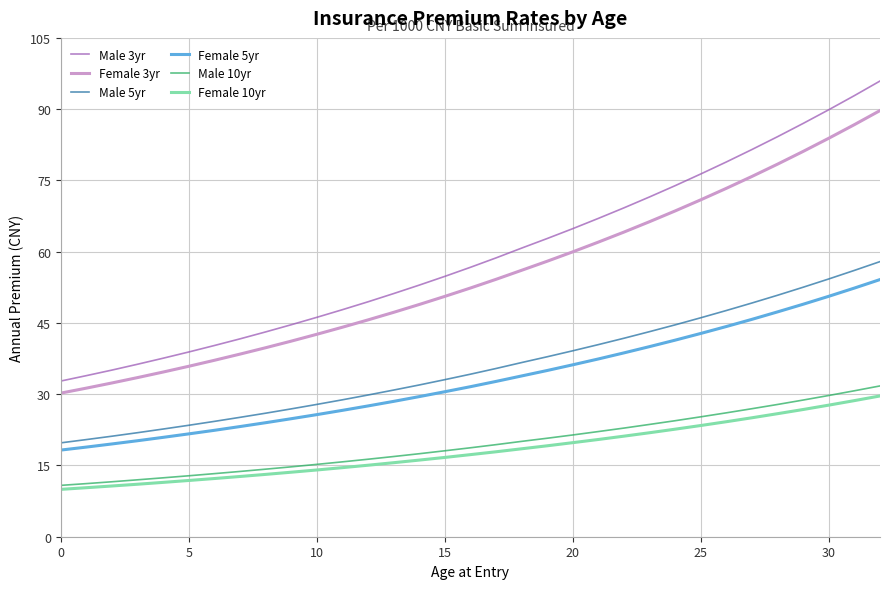

Does the chart display data point markers on the line(s)?

No